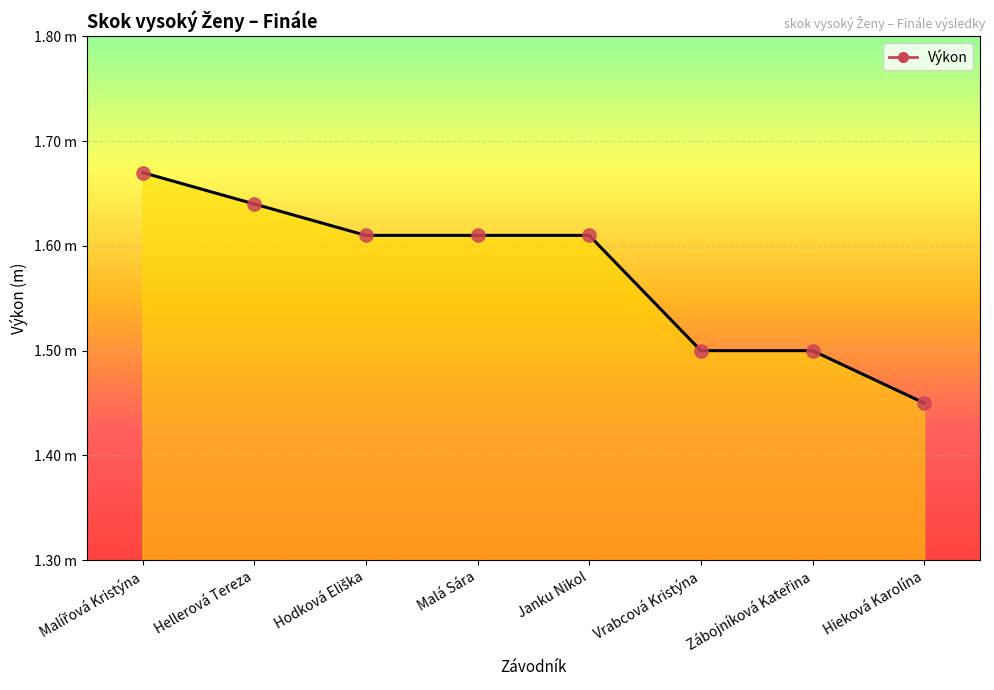

What is the ratio of the value at Hieková Karolína to the value at Hellerová Tereza?

0.9